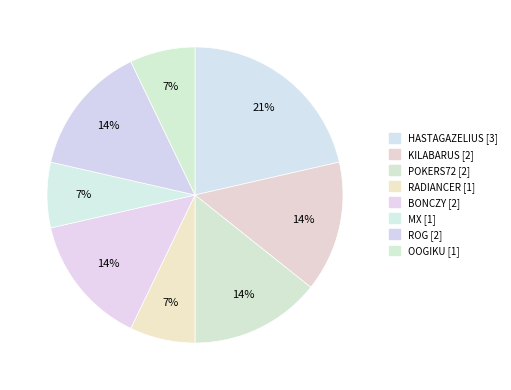

Count the number of slices in the pie.

8